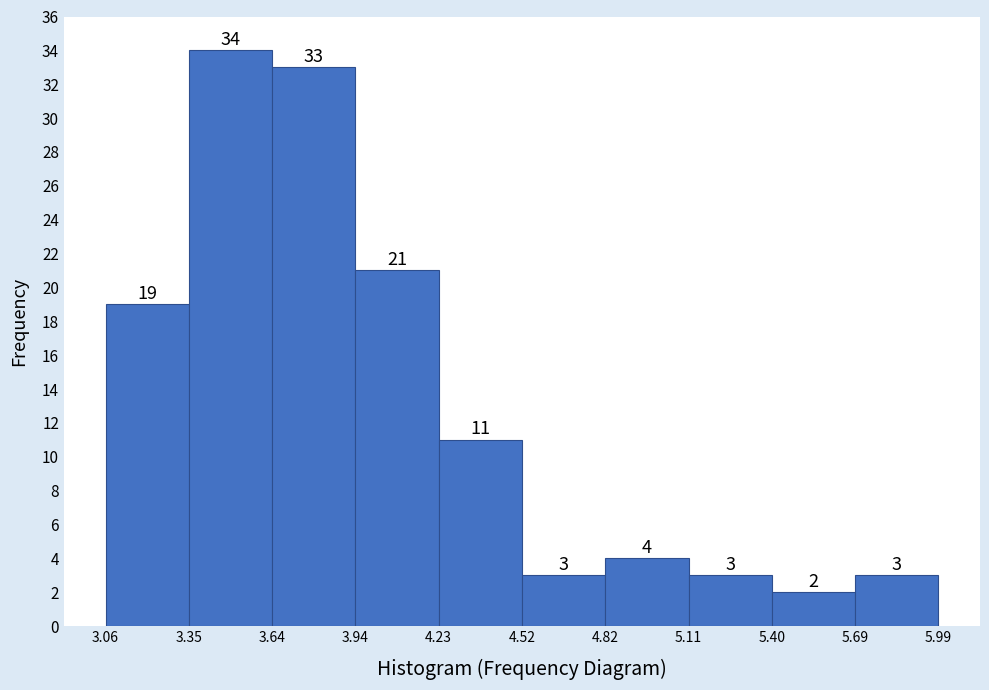

Reading left to right, transcribe this chart: for each bar, give the range it covers on the x-axis and its height.

3.06 to 3.35: 19
3.35 to 3.64: 34
3.64 to 3.94: 33
3.94 to 4.23: 21
4.23 to 4.52: 11
4.52 to 4.82: 3
4.82 to 5.11: 4
5.11 to 5.40: 3
5.40 to 5.69: 2
5.69 to 5.99: 3